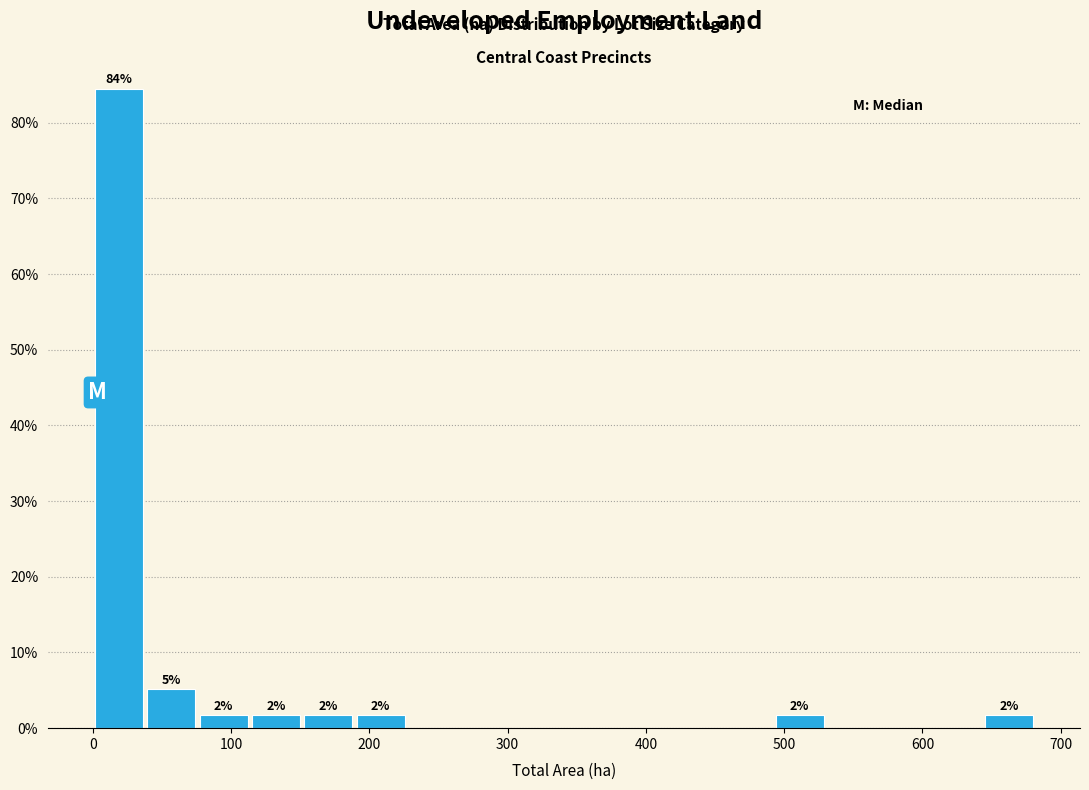

Around what value on the x-axis is the tallest bar? Give the approximate position of its centre, as read against the axis.

20